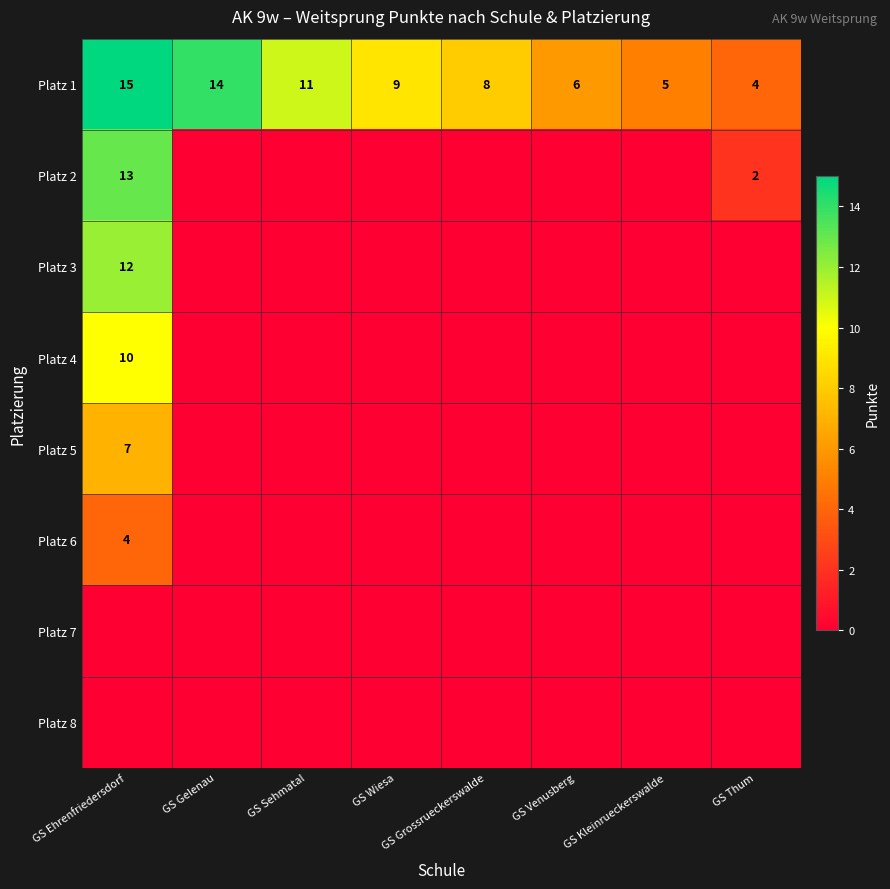

True or false: Platz 1 has a value of 8 at GS Grossrueckerswalde.

True